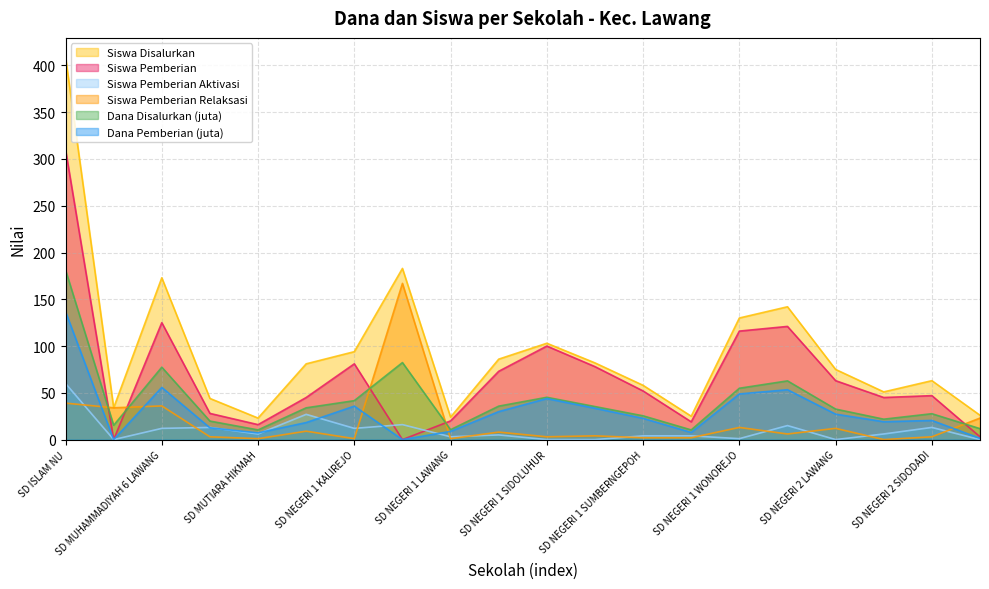

What is the spread (max minus min) of values at SD NEGERI 1 SIDODADI?

81.0